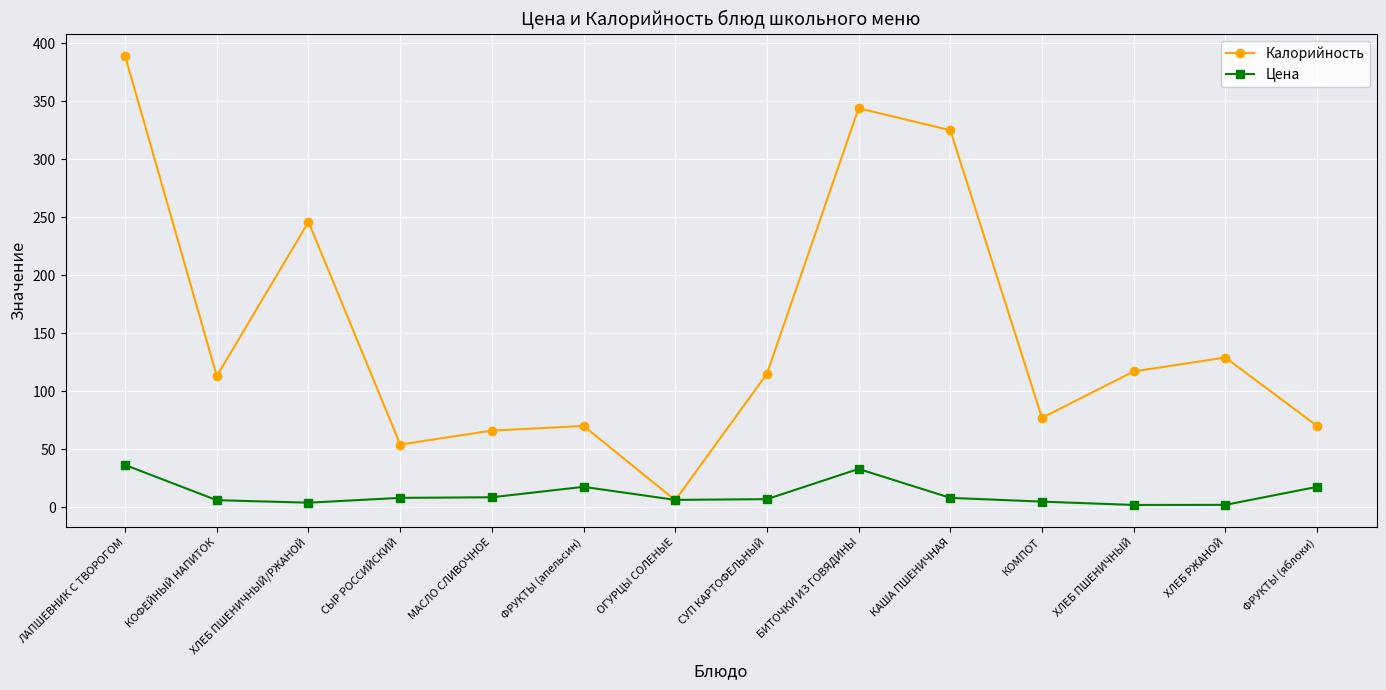

How many lines are shown in the chart?

2